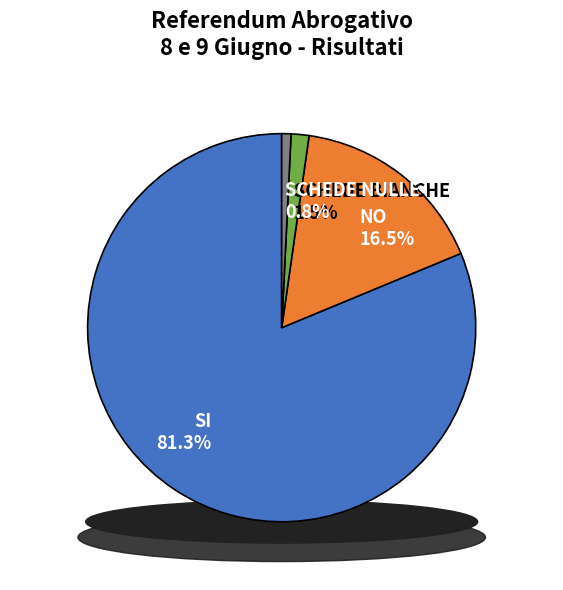

True or false: SCHEDE BIANCHE accounts for 1% of the total.

True